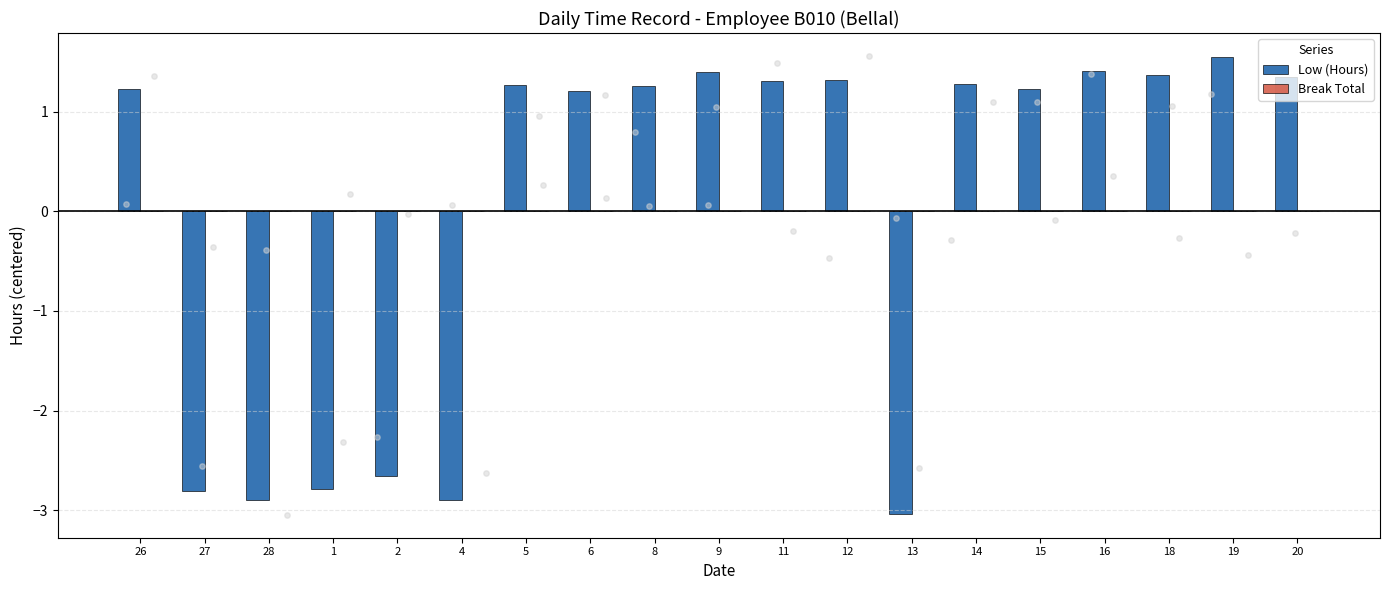

Is the value of Break Total at 20 greater than the value of Low (Hours) at 6?

No